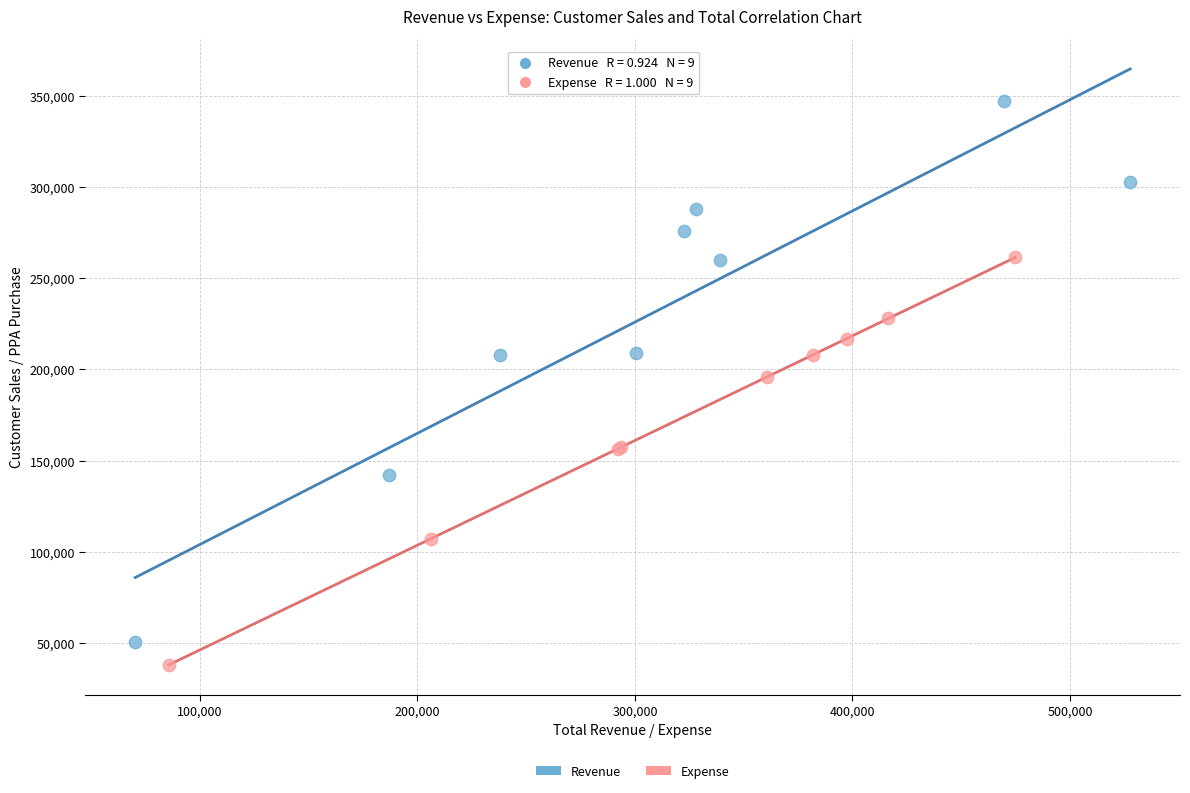

Which series has the widest spread of Y values?

Revenue